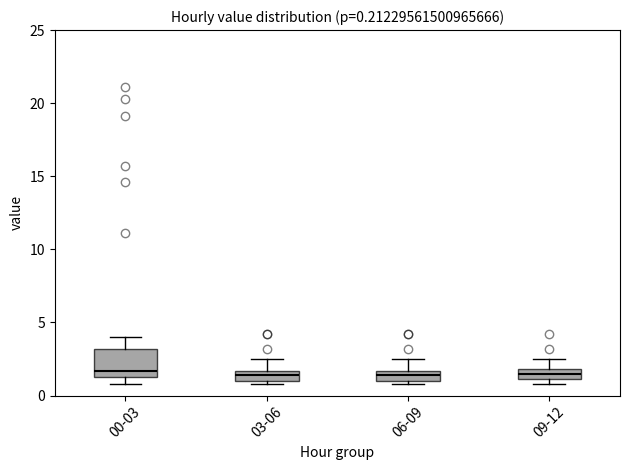

Which box is the tallest, from its lower edge to its upper edge?

00-03